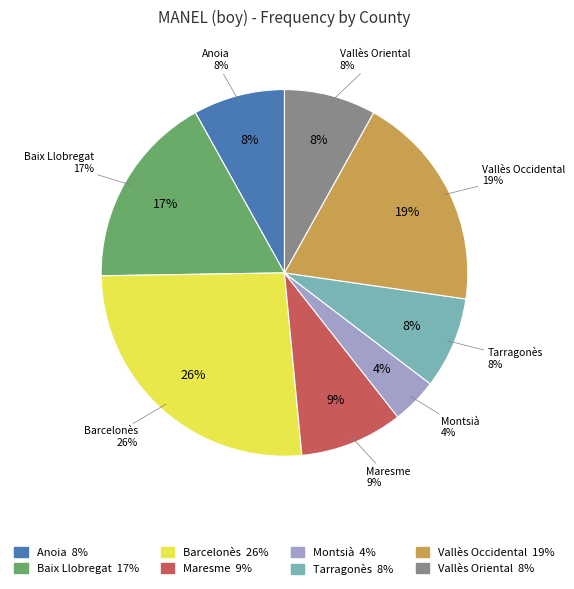

To the nearest percent, what portion does Baix Llobregat represent?

17%